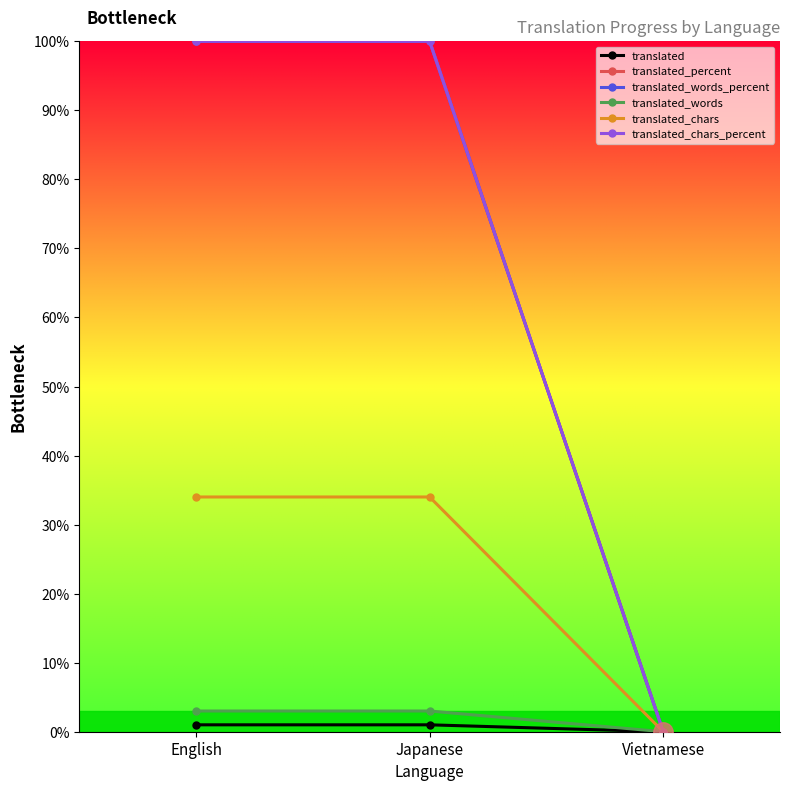

Which category has the highest value in the translated_words_percent series?

English